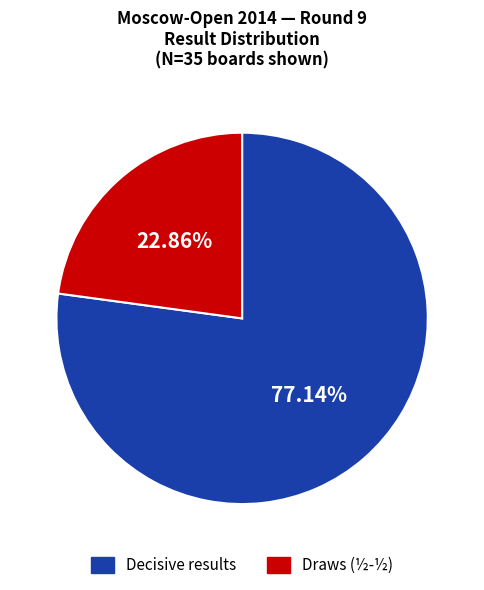

To the nearest percent, what is the difference between the largest and smallest slice percentages?

54%